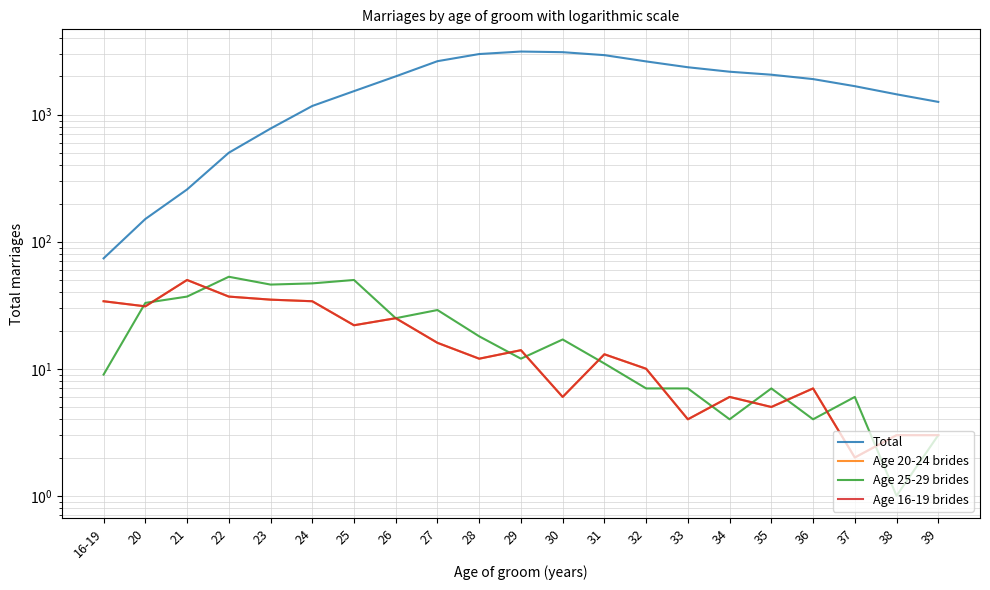

At which category is the sum across all series the highest?

29